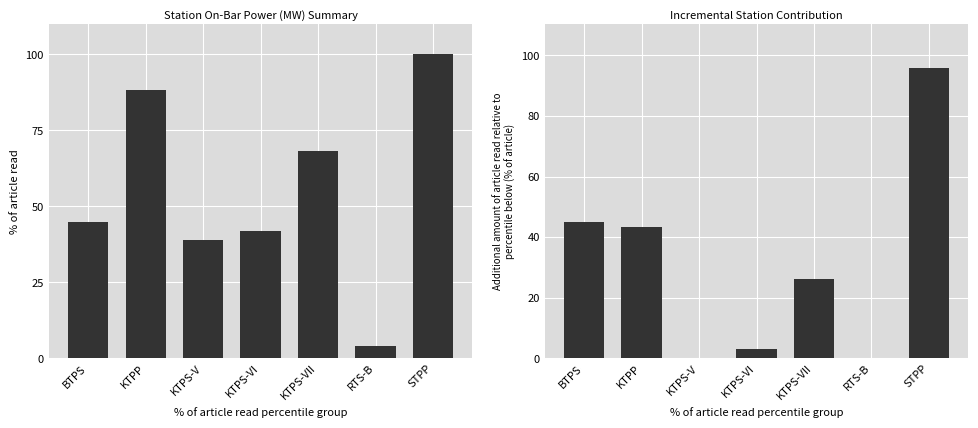

Between BTPS and KTPS-VI, which is larger?

BTPS